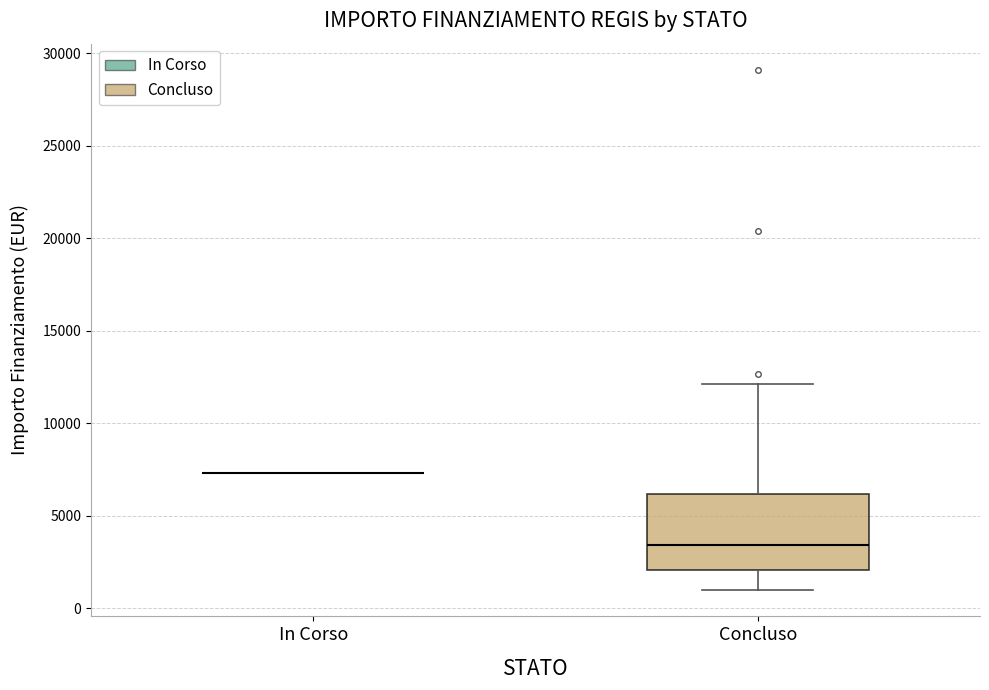

Reading left to right, transcribe this box plot: for each box, give where its median line is, the range the box spans, and where its two whiskers end, as read against the y-axis. The values are not printed on the chart, so give them approximately, as read against the axis.

In Corso: box collapsed to a line at 7500, whiskers 7500 to 7500
Concluso: median 3500, box 2000 to 6000, whiskers 1000 to 12000